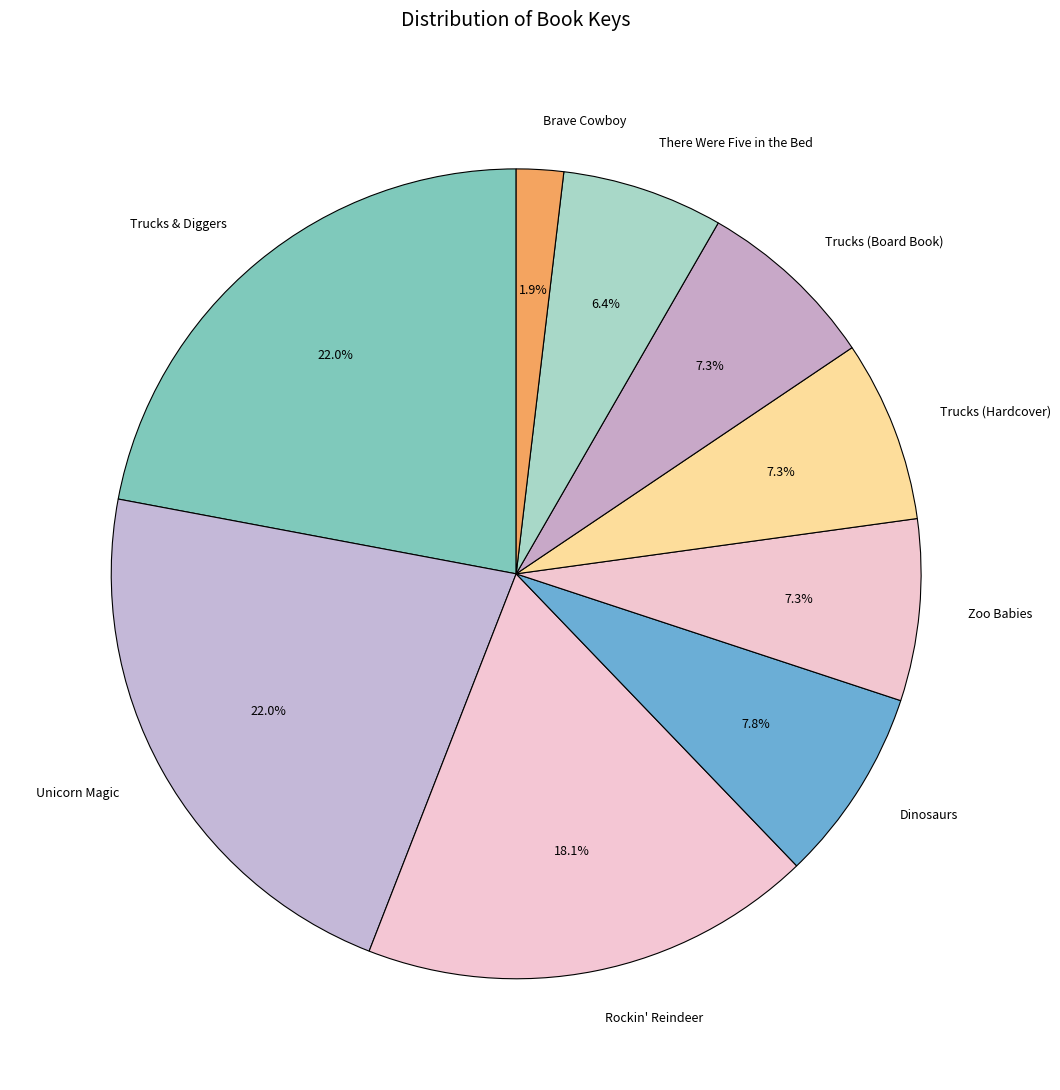

To the nearest percent, what is the combined percentage of Trucks & Diggers and Unicorn Magic?

44%